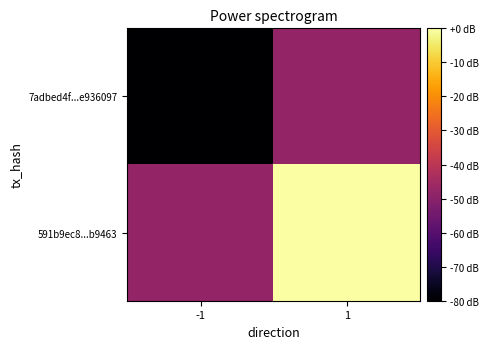

At -1, list the series in order from smallest to largest.

7adbed4f...e936097, 591b9ec8...b9463